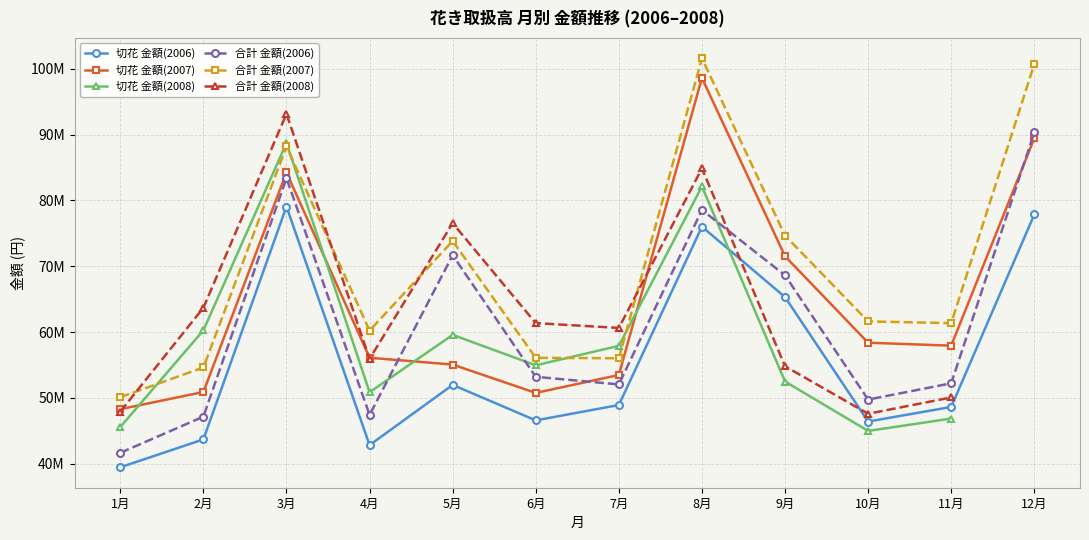

True or false: 合計 金額(2008) and 切花 金額(2008) intersect in this chart.

False